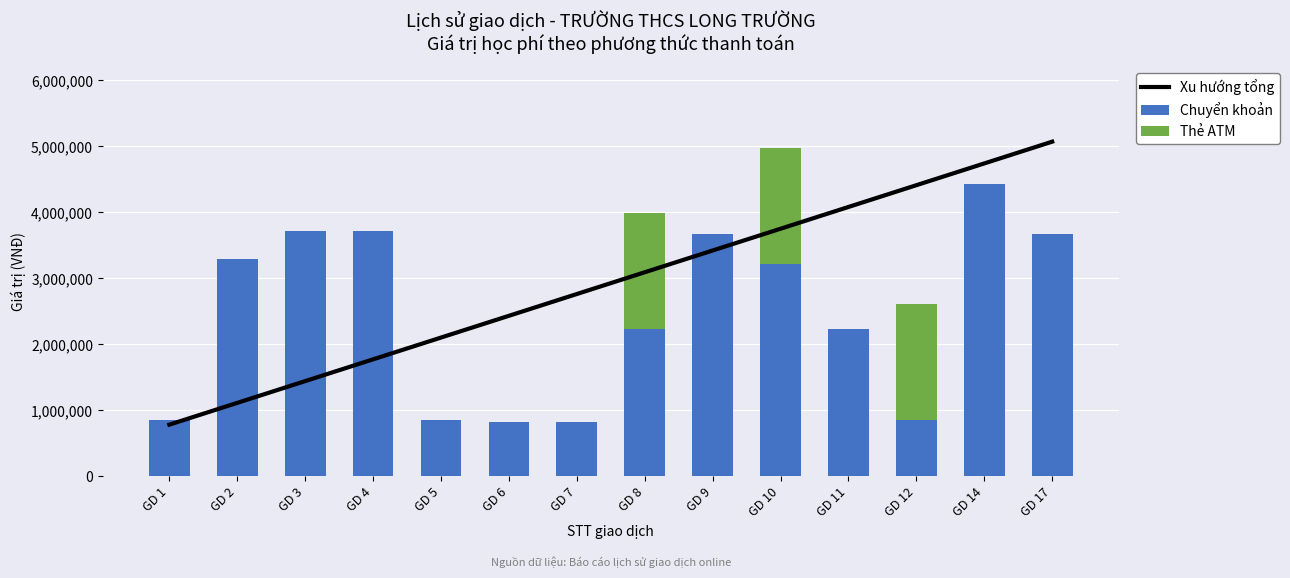

At how many categories does at least one series exceed 3606084?

8